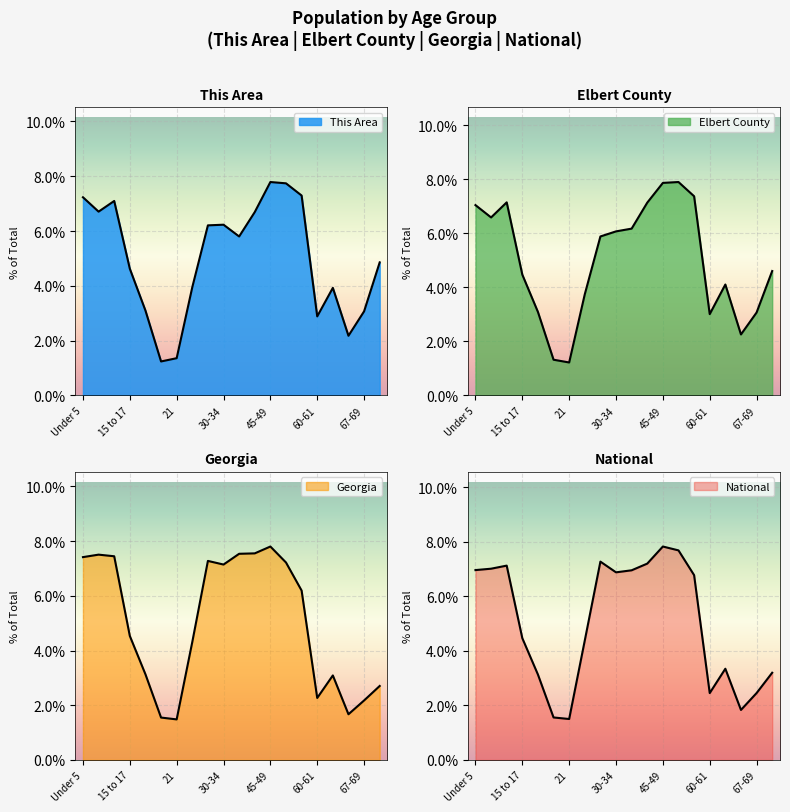

At which label is Elbert County closest to 4?

62-64